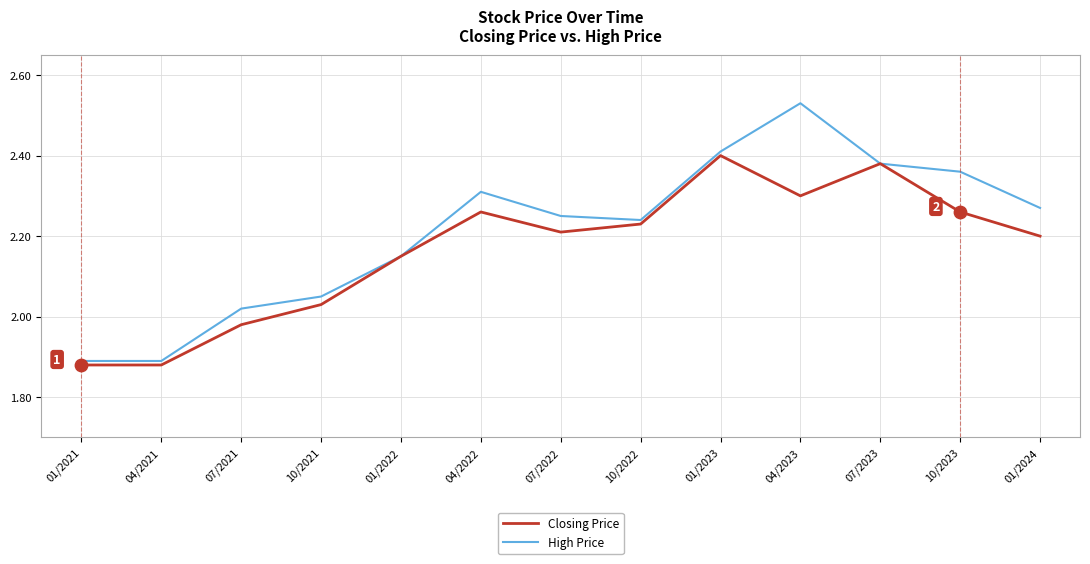

Which series changed the most between 04/2022 and 07/2023?

Closing Price